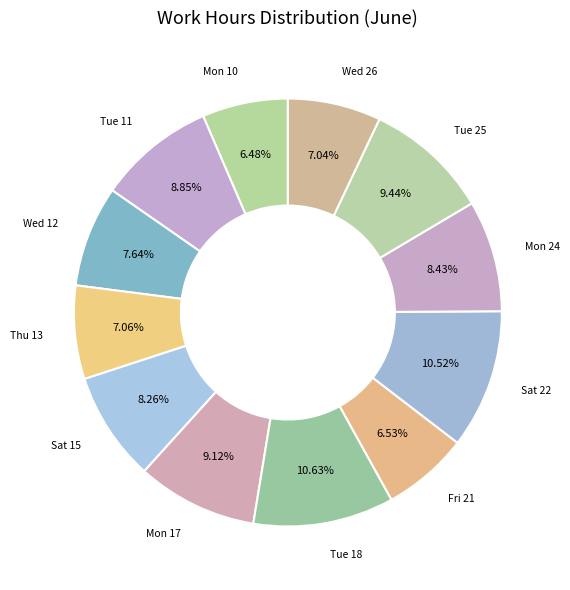

To the nearest percent, what portion does Tue 25 represent?

9%